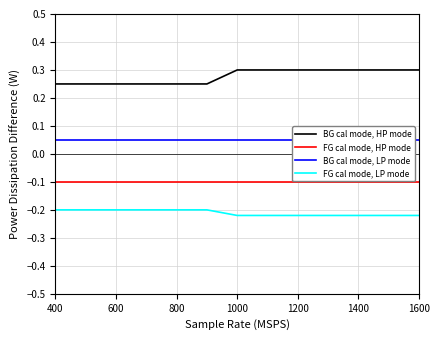

True or false: FG cal mode, LP mode and BG cal mode, HP mode intersect in this chart.

False